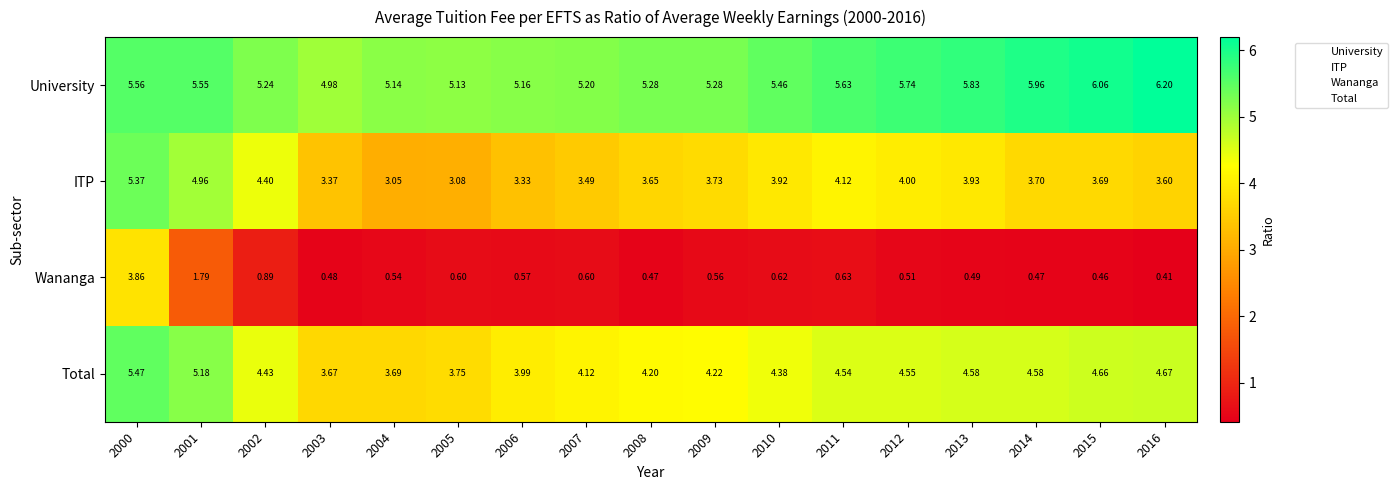

Is the value of Total at 2007 greater than the value of University at 2004?

No